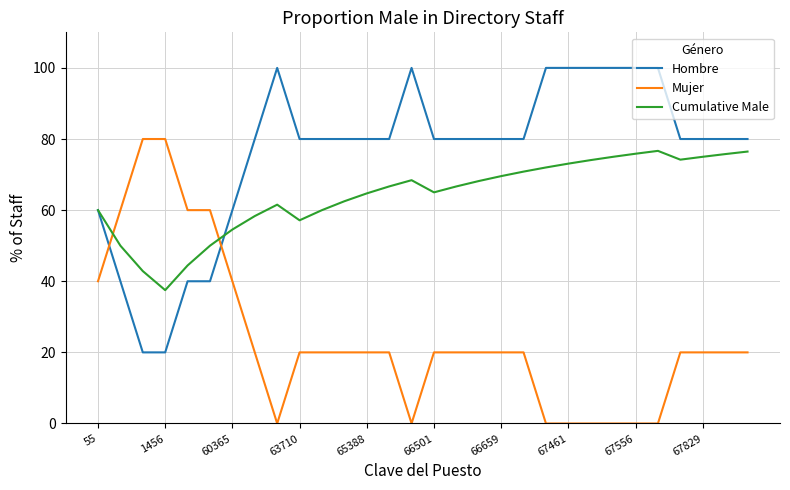

True or false: Cumulative Male and Mujer intersect in this chart.

True